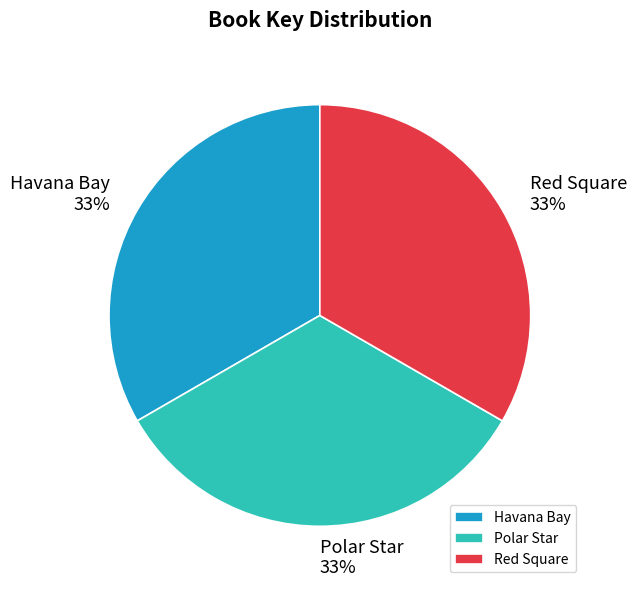

What percentage is the Polar Star slice, to the nearest percent?

33%